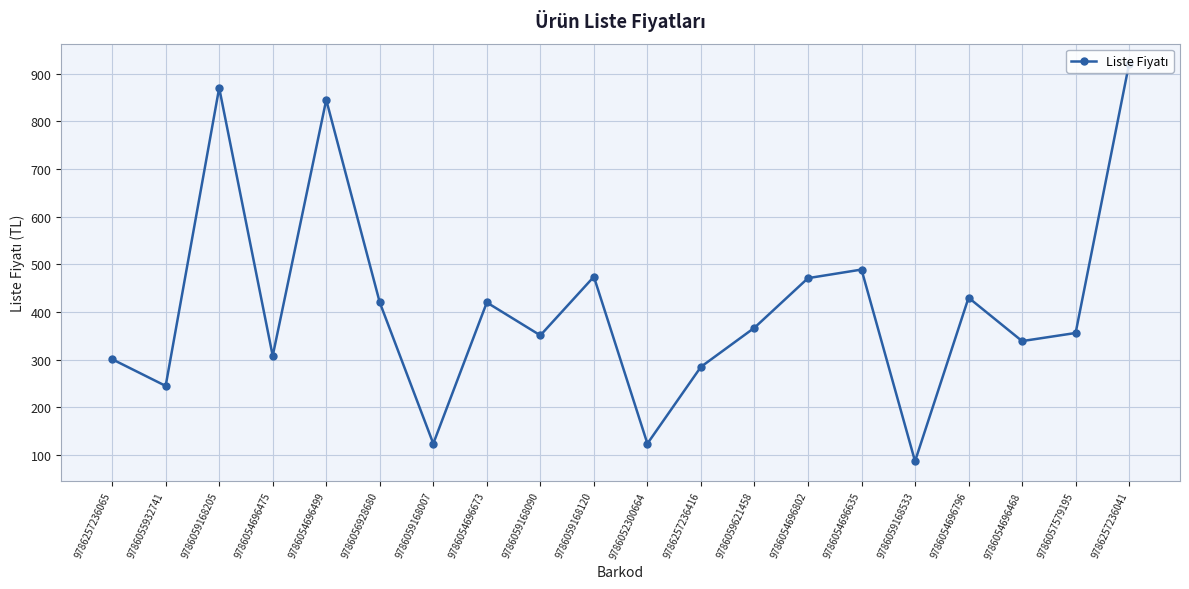

What is the difference between the maximum and second lowest values?

797